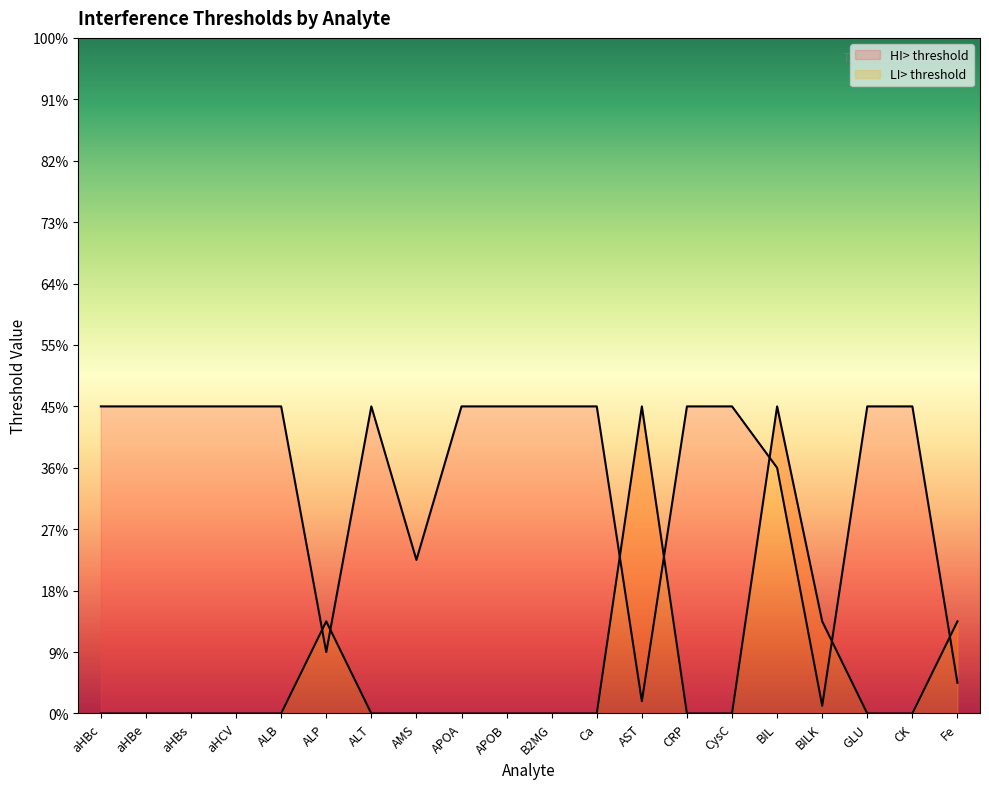

Which series changed the most between AMS and CK?

HI> threshold